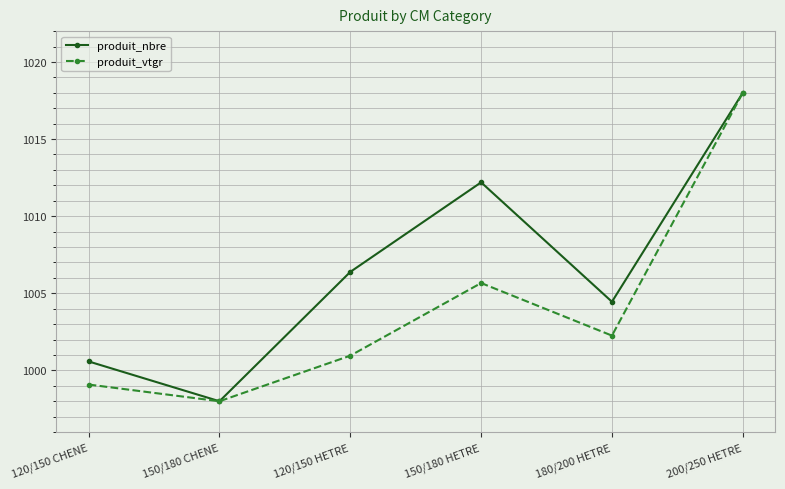

At which label does produit_nbre first exceed 1006?

120/150 HETRE